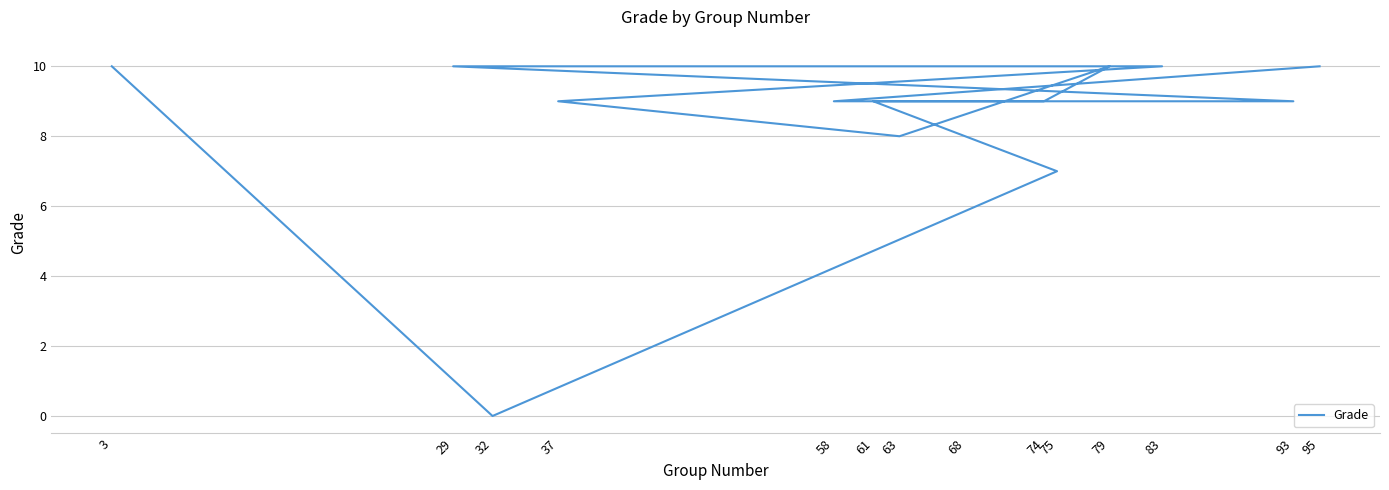

The value at 79 is 17. True or false?

False